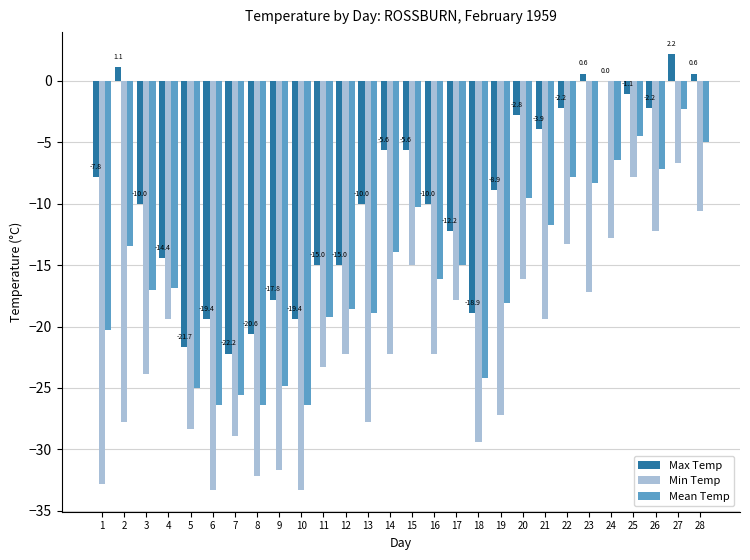

Read the Min Temp value at 10.

-33.3